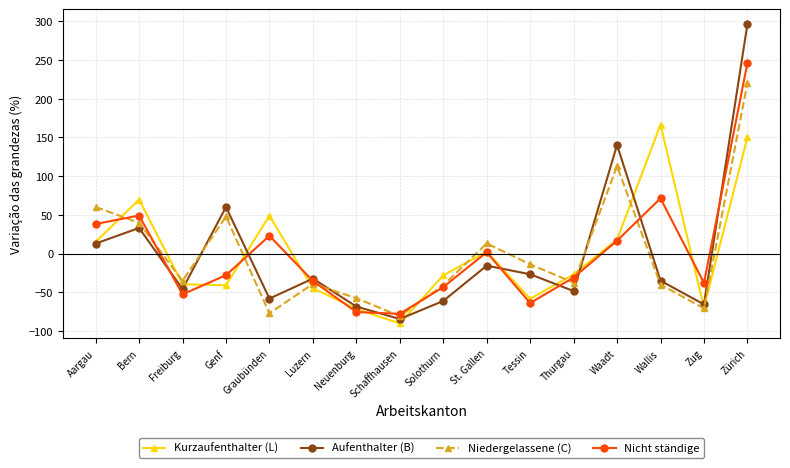

How many lines are shown in the chart?

4